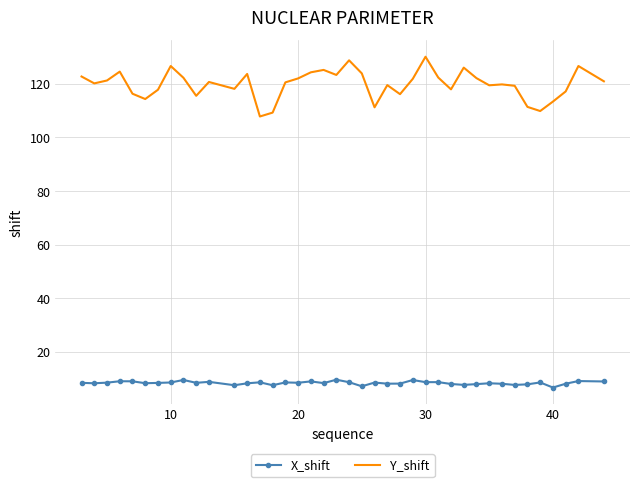

True or false: Y_shift and X_shift intersect in this chart.

False